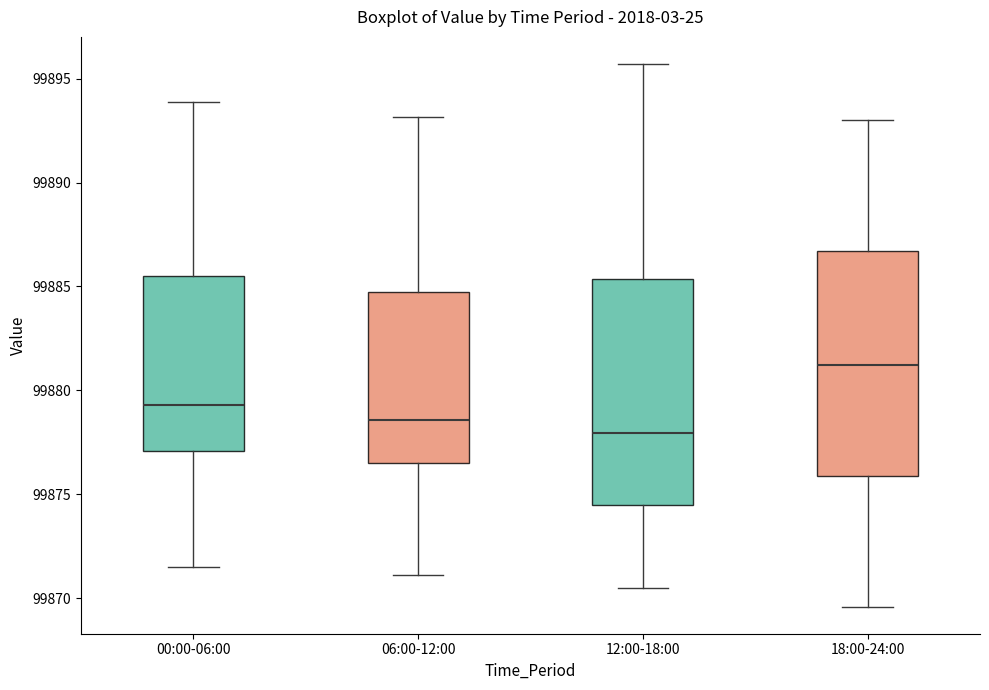

Which box's median line is the highest?

18:00-24:00